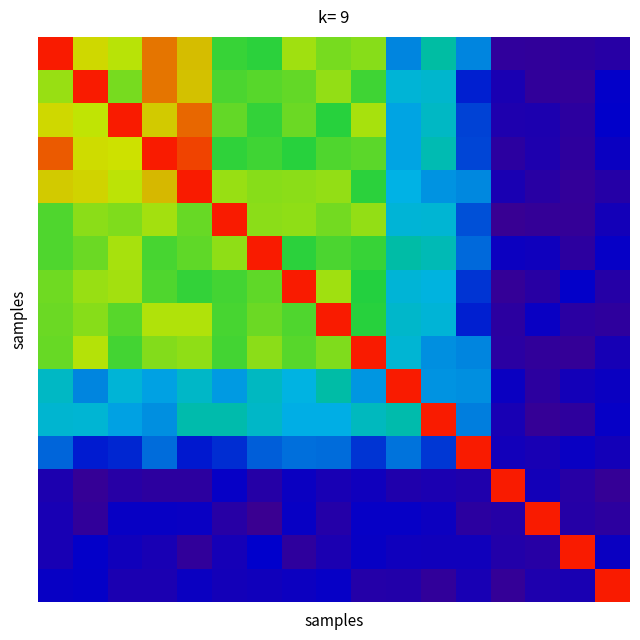

What is the greatest value displayed?

9220.0